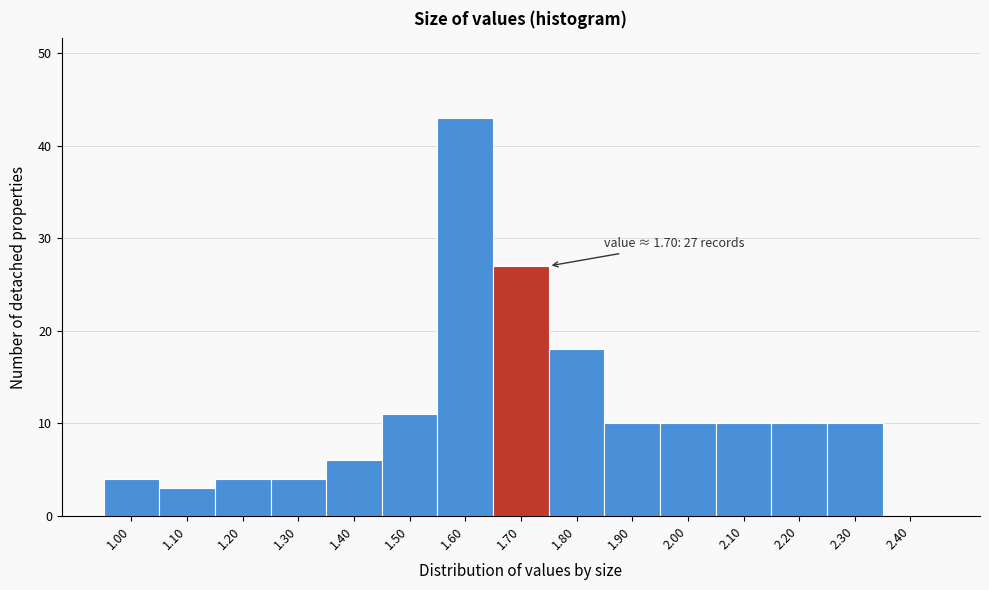

Over which range of the x-axis is the bar tallest?

1.55 to 1.65